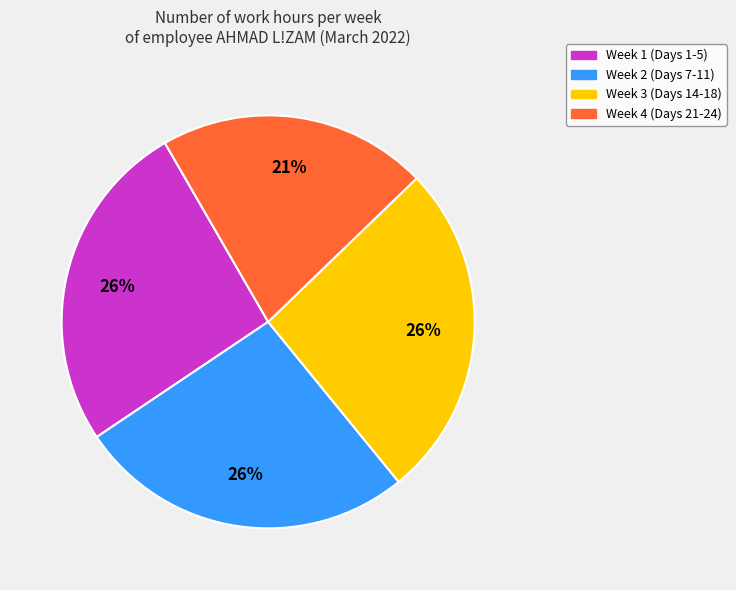

To the nearest percent, what is the difference between the largest and smallest slice percentages?

5%